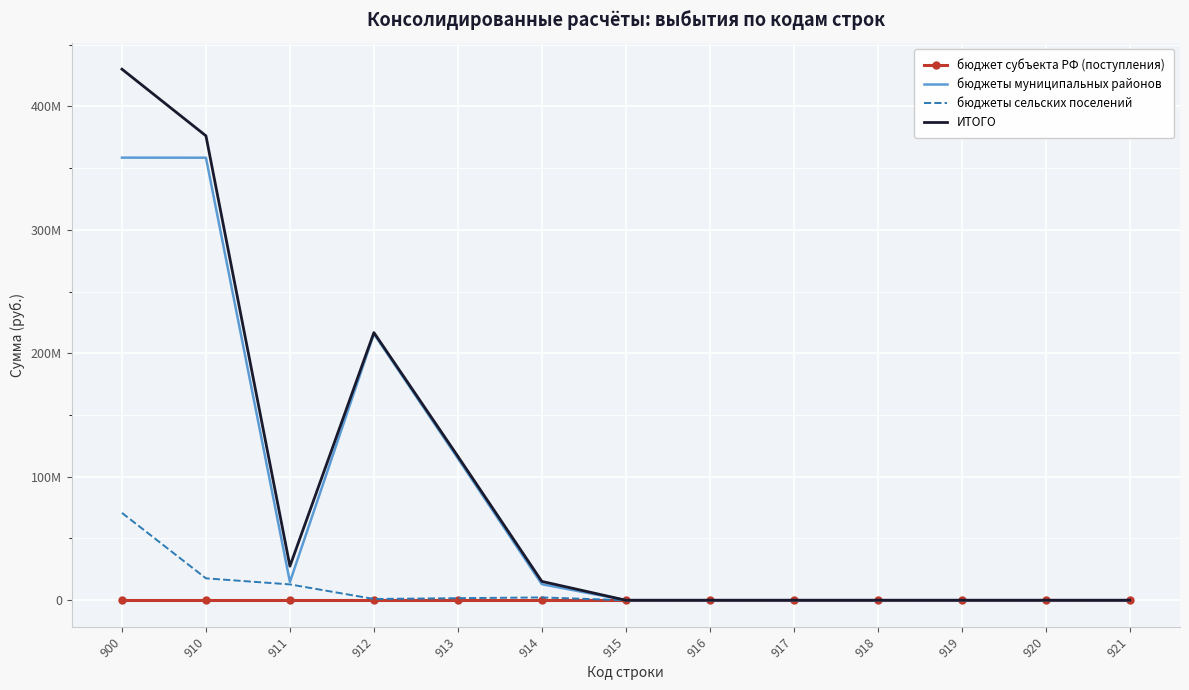

True or false: бюджеты муниципальных районов has a value of 384943779.1 at 912.

False